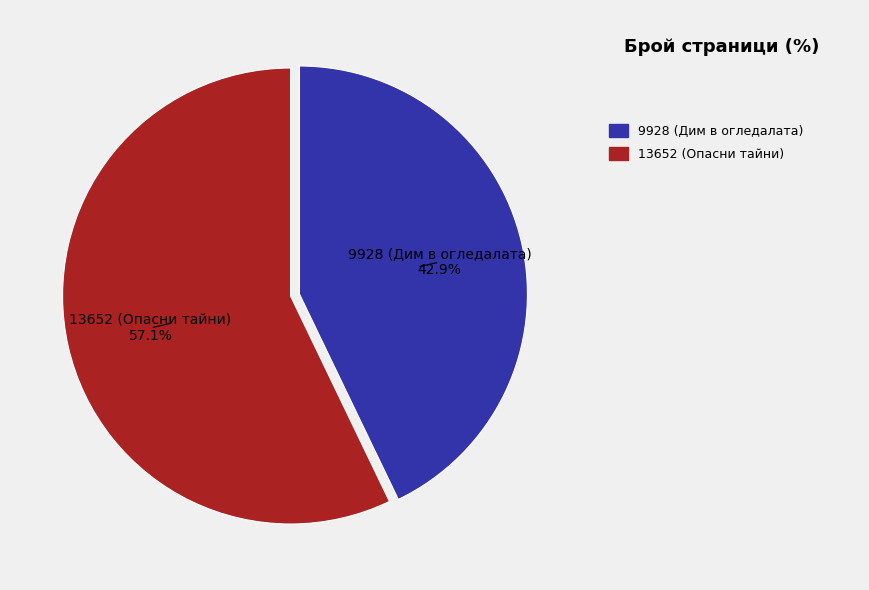

To the nearest percent, what is the difference between the 9928 (Дим в огледалата) and 13652 (Опасни тайни) slice percentages?

14%